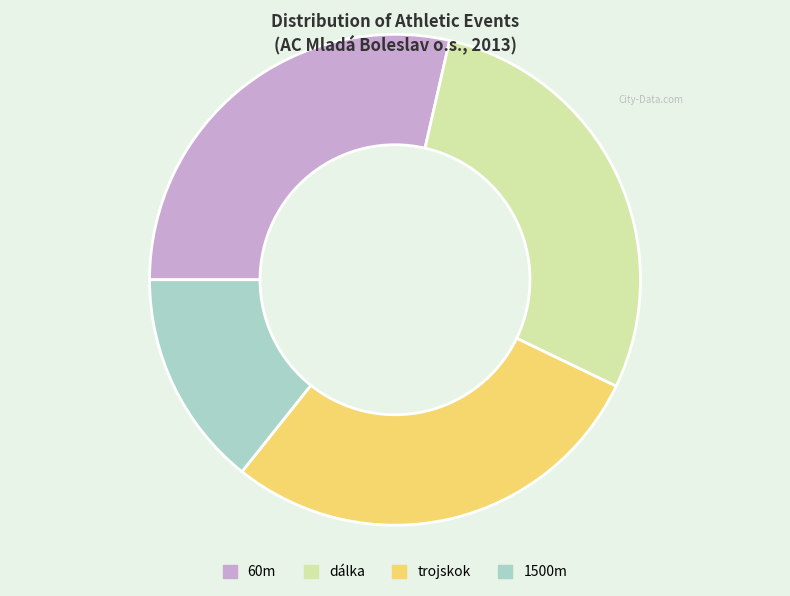

Count the number of slices in the pie.

4